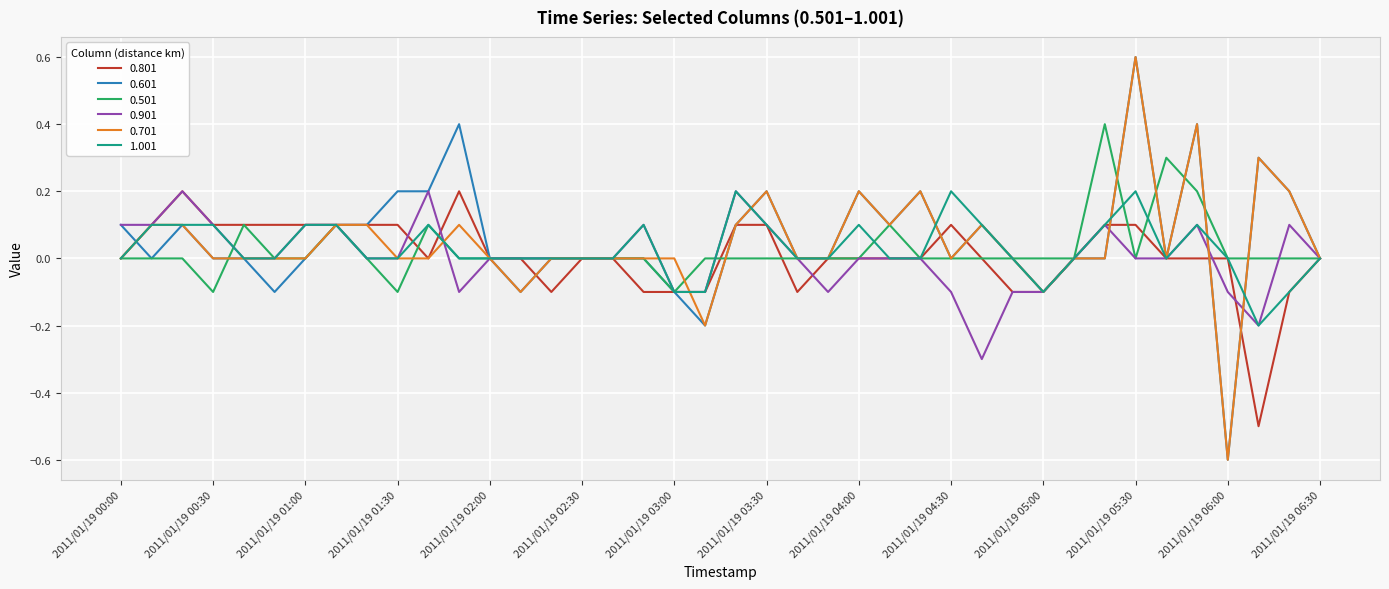

What is the lowest value of the 0.901 series?

-0.3